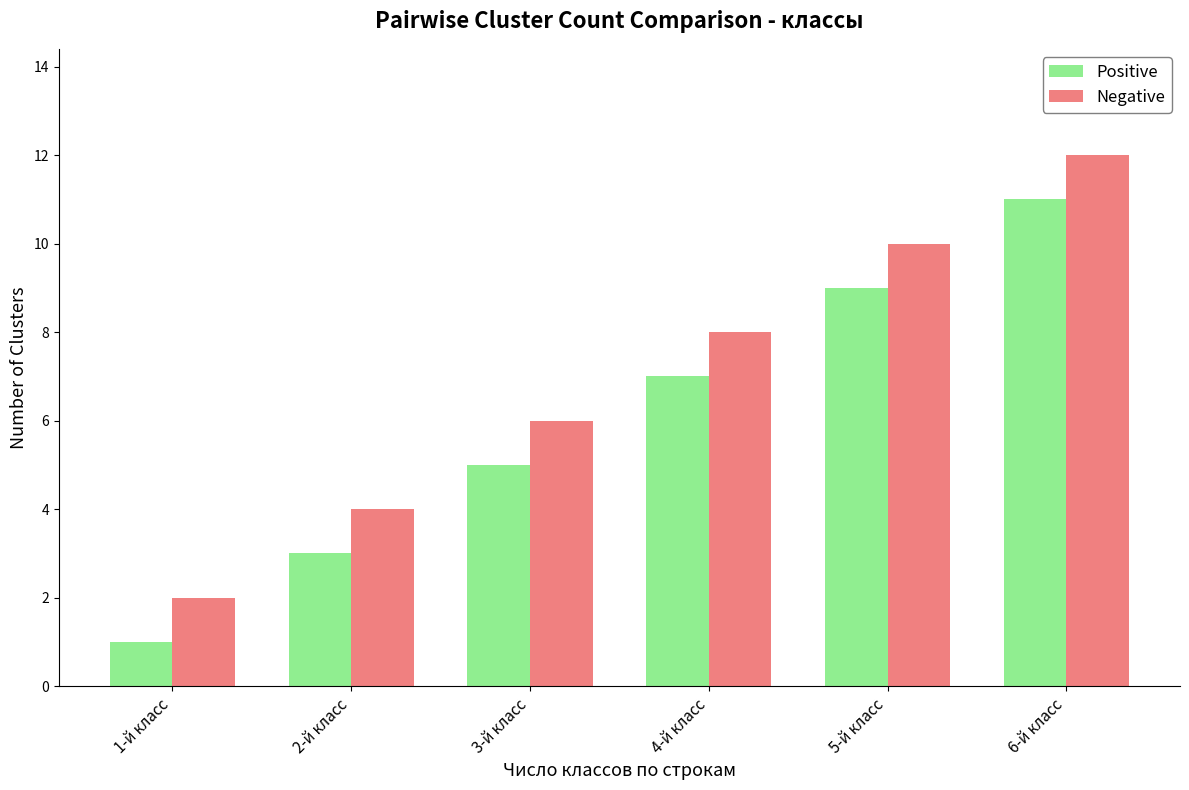

Count the number of categories in the chart.

6